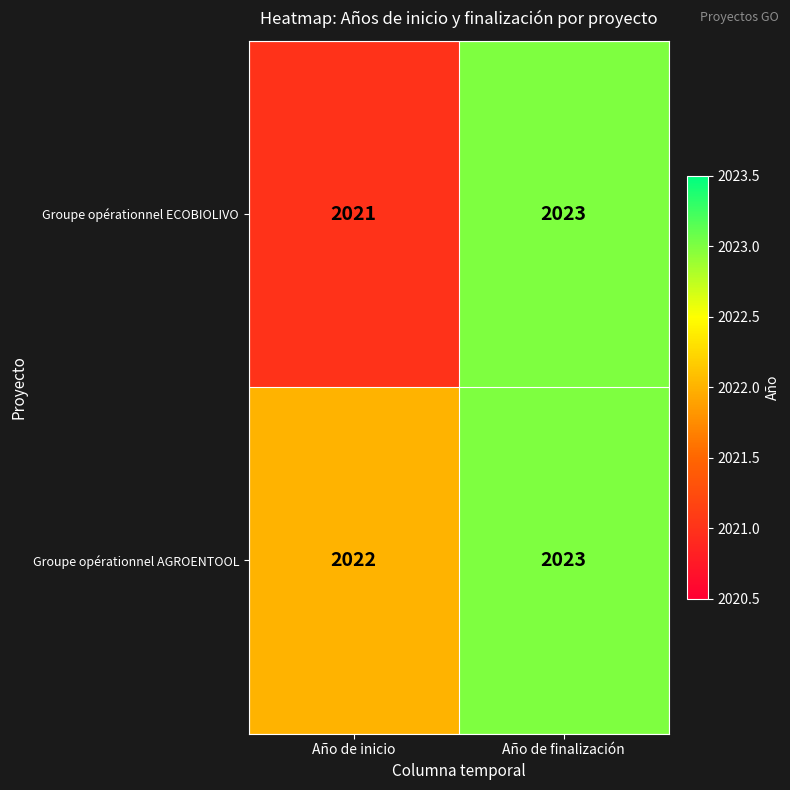

What is the minimum value shown in the chart?

2021